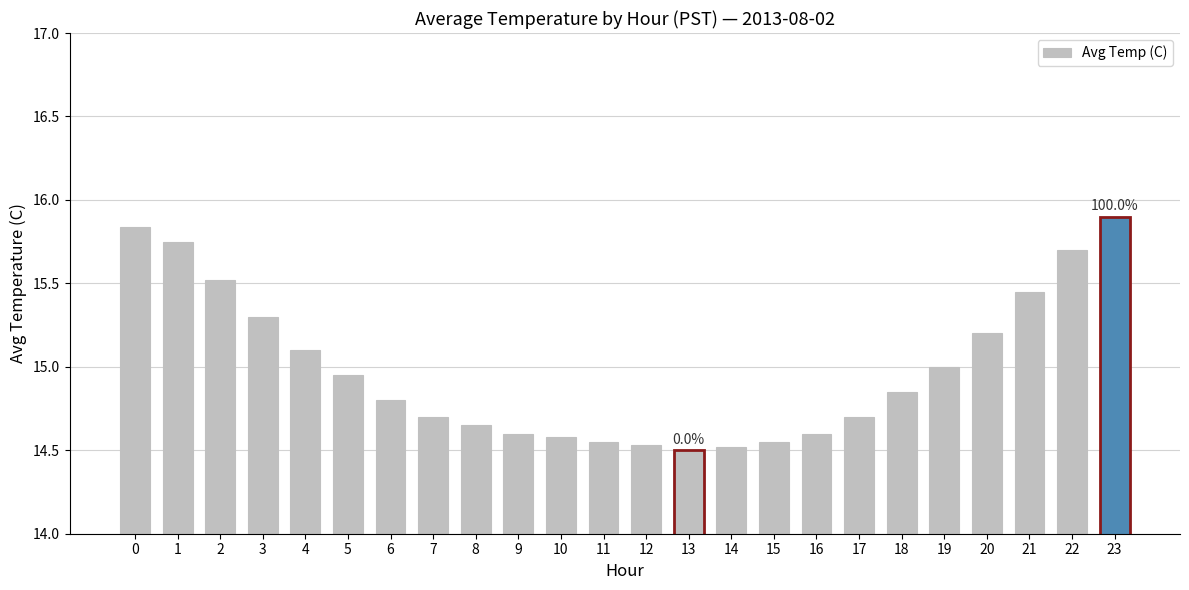

True or false: the data shows 22.2 at 1.

False